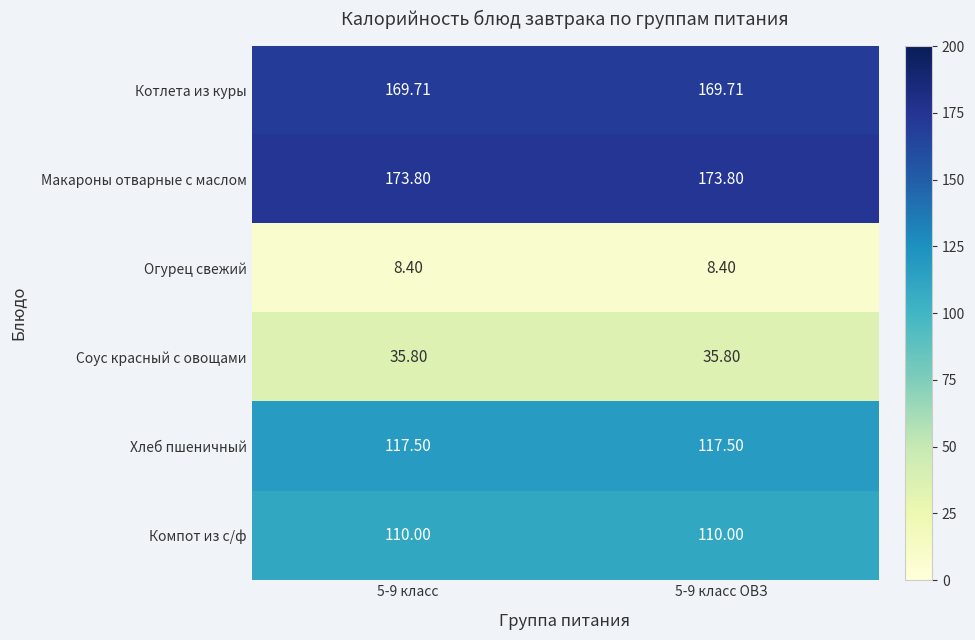

Rank the series by their maximum value, from lowest to highest.

Огурец свежий, Соус красный с овощами, Компот из с/ф, Хлеб пшеничный, Котлета из куры, Макароны отварные с маслом